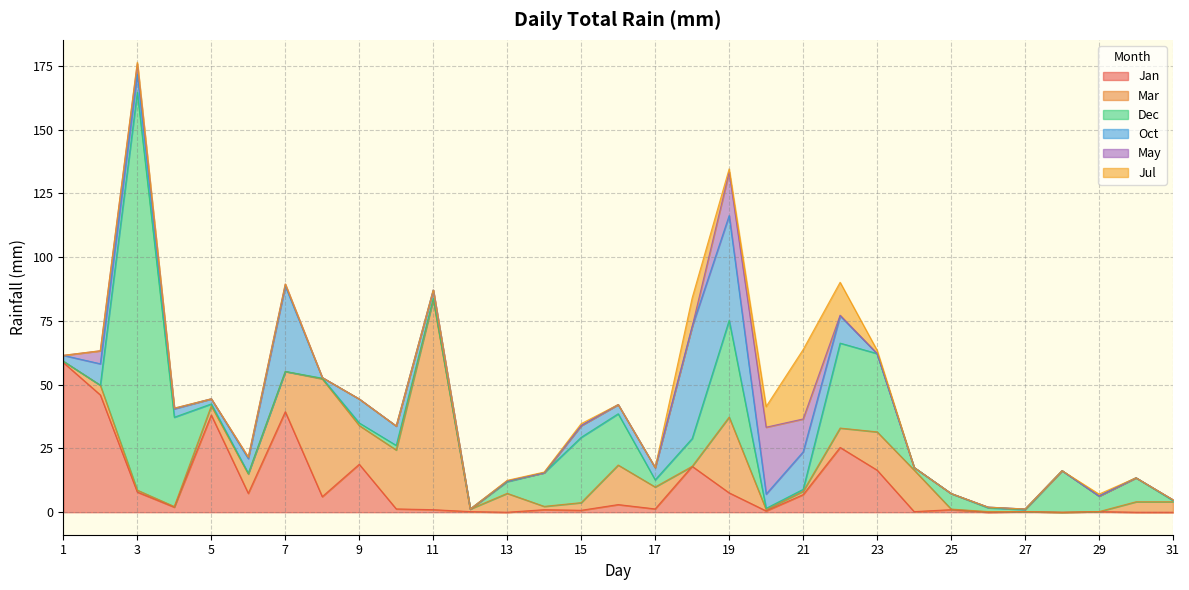

List the series in order of their peak value, highest first.

Dec, Mar, Jan, Oct, Jul, May